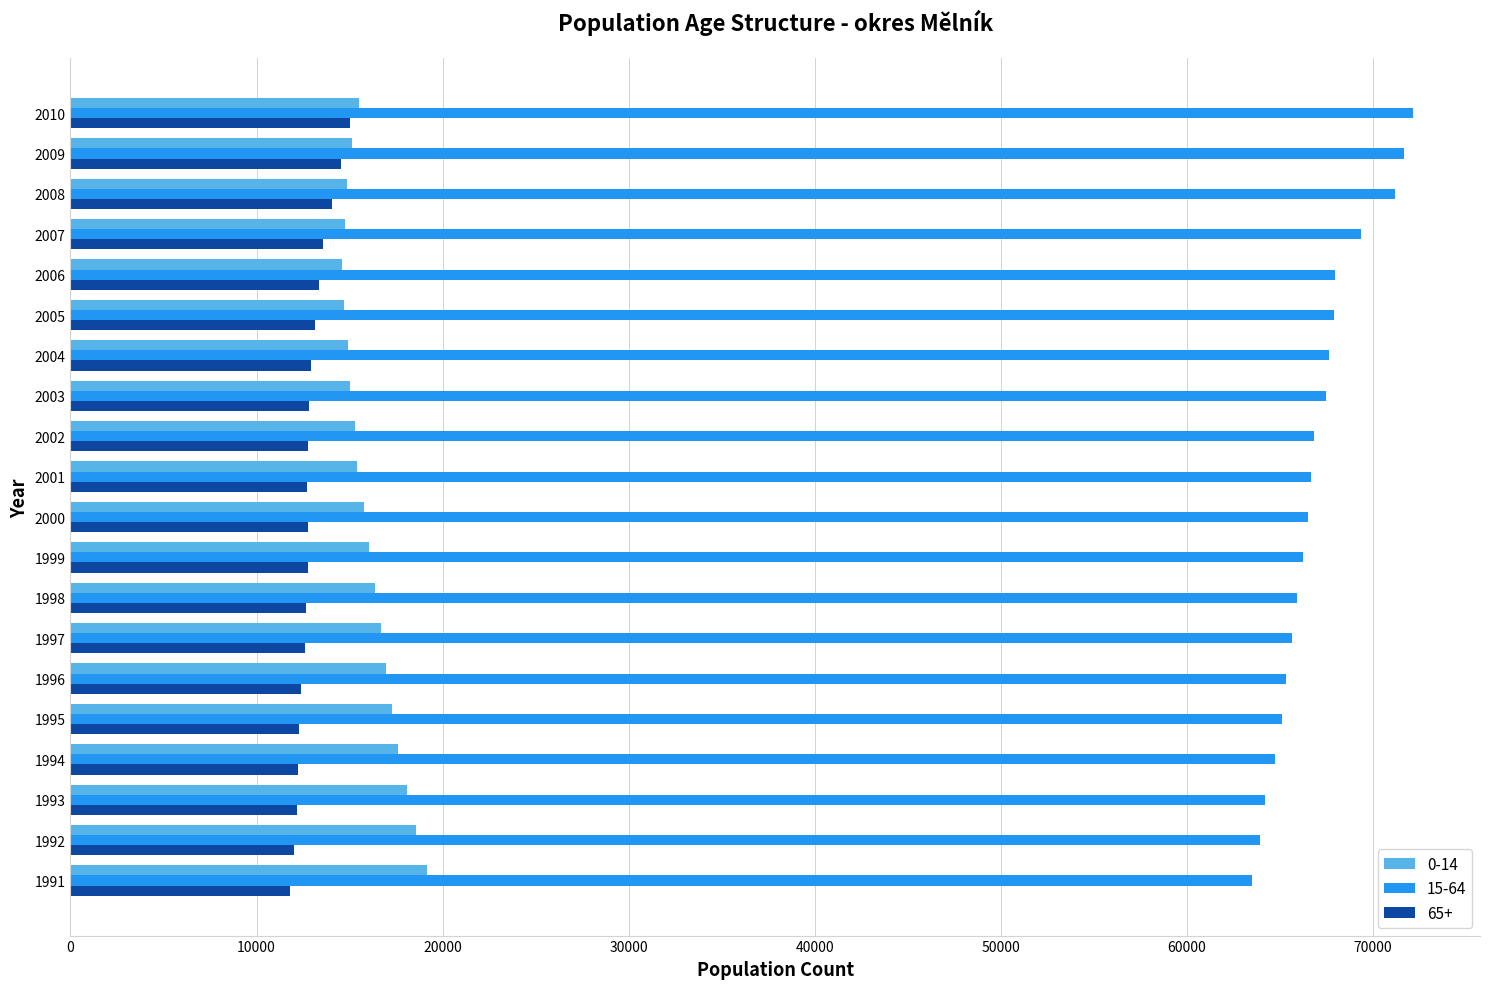

What is the greatest value displayed?

72138